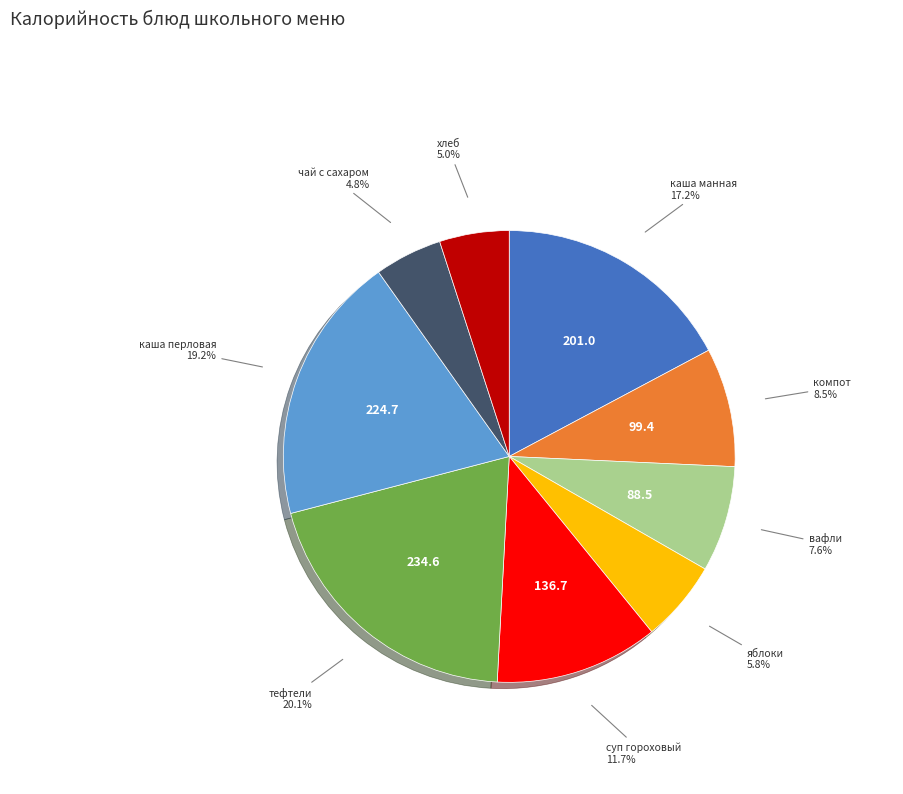

Does any single category account for the majority?

No